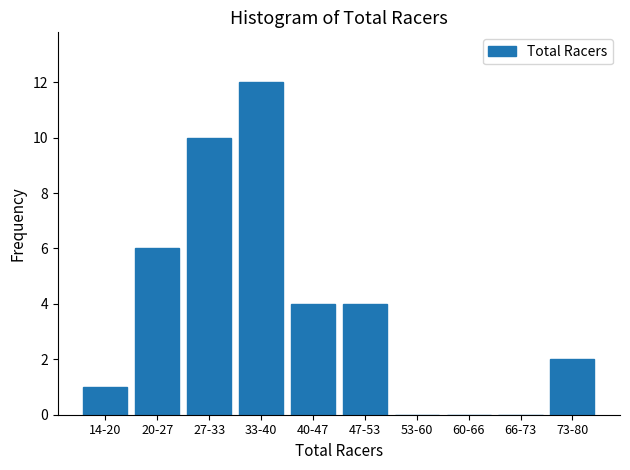

Reading left to right, extract all data points from this chart.

14-20=1	20-27=6	27-33=10	33-40=12	40-47=4	47-53=4	53-60=0	60-66=0	66-73=0	73-80=2